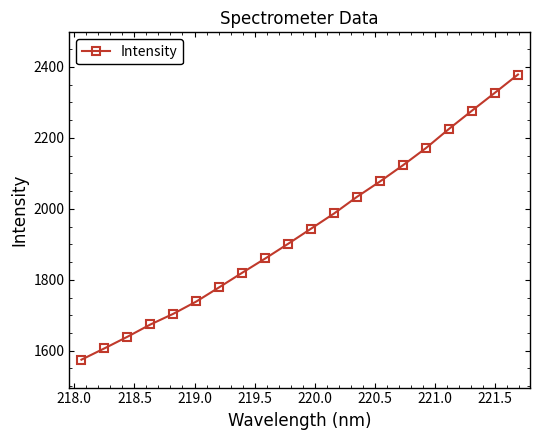

What is the value of the 4th point from the left?

1674.0